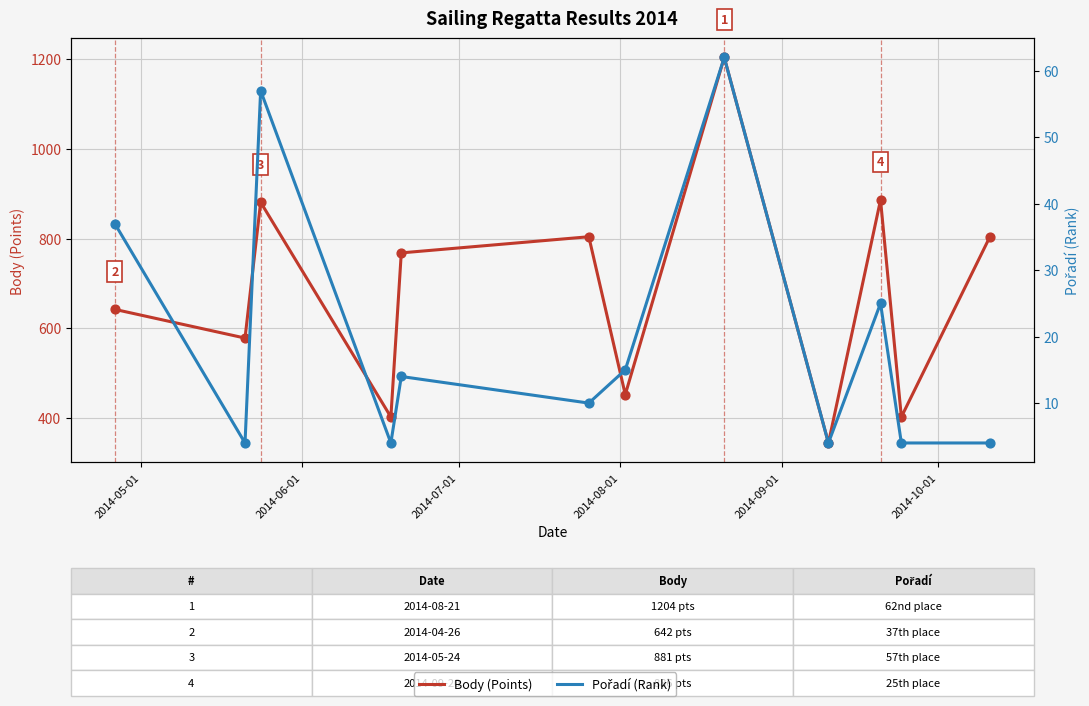

Which series has the largest total across all categories?

Body (Points)